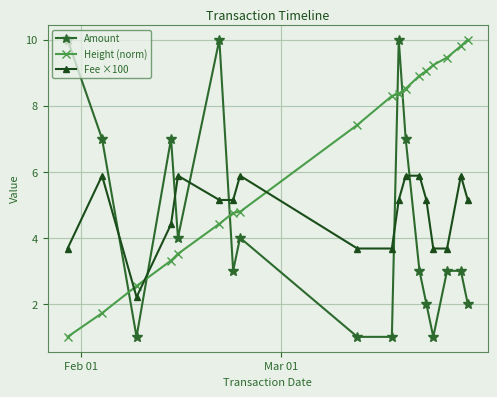

What is the difference between the maximum and minimum values in the Height (norm) series?

9.0